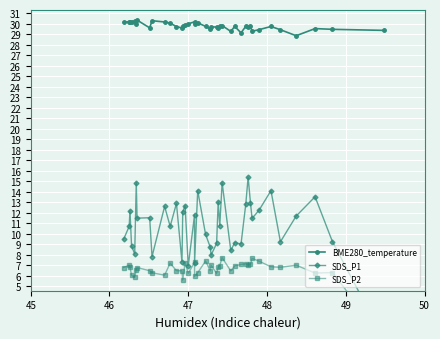

How many lines are shown in the chart?

3